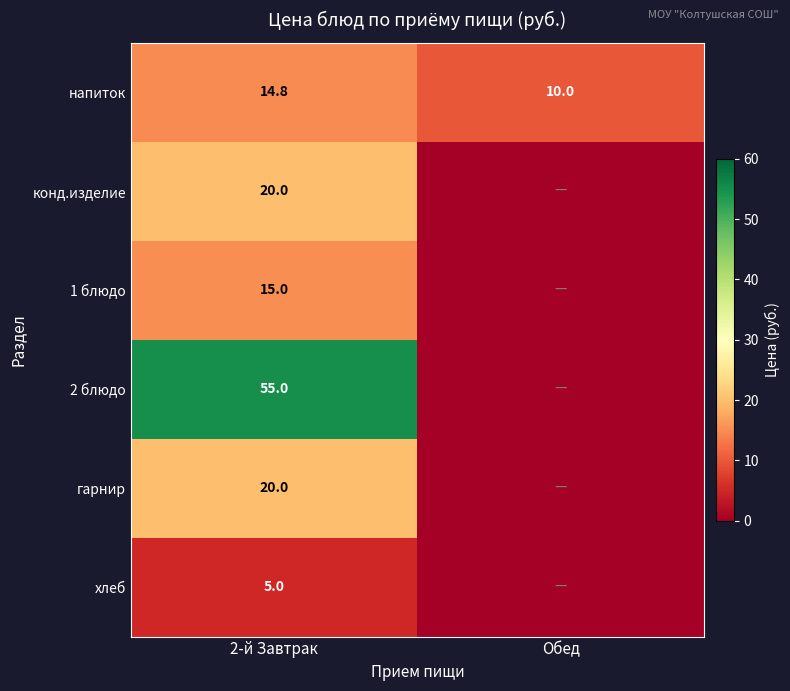

What is the difference between the highest and lowest values at 2-й Завтрак?

50.0